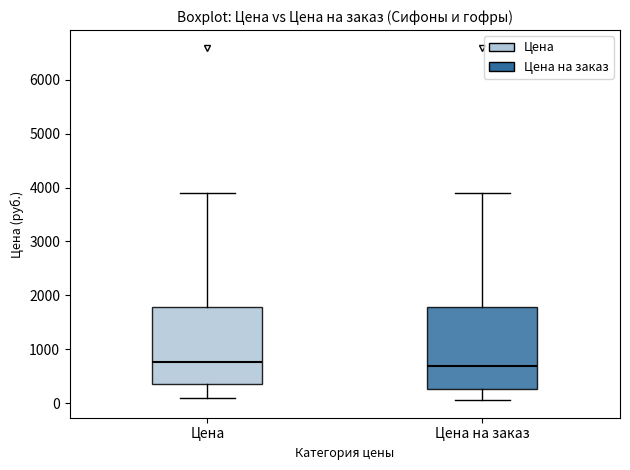

Reading left to right, transcribe this box plot: for each box, give where its median line is, the range the box spans, and where its two whiskers end, as read against the y-axis. The values are not printed on the chart, so give them approximately, as read against the axis.

Цена: median 800, box 400 to 1800, whiskers 100 to 3900
Цена на заказ: median 700, box 300 to 1800, whiskers 100 to 3900